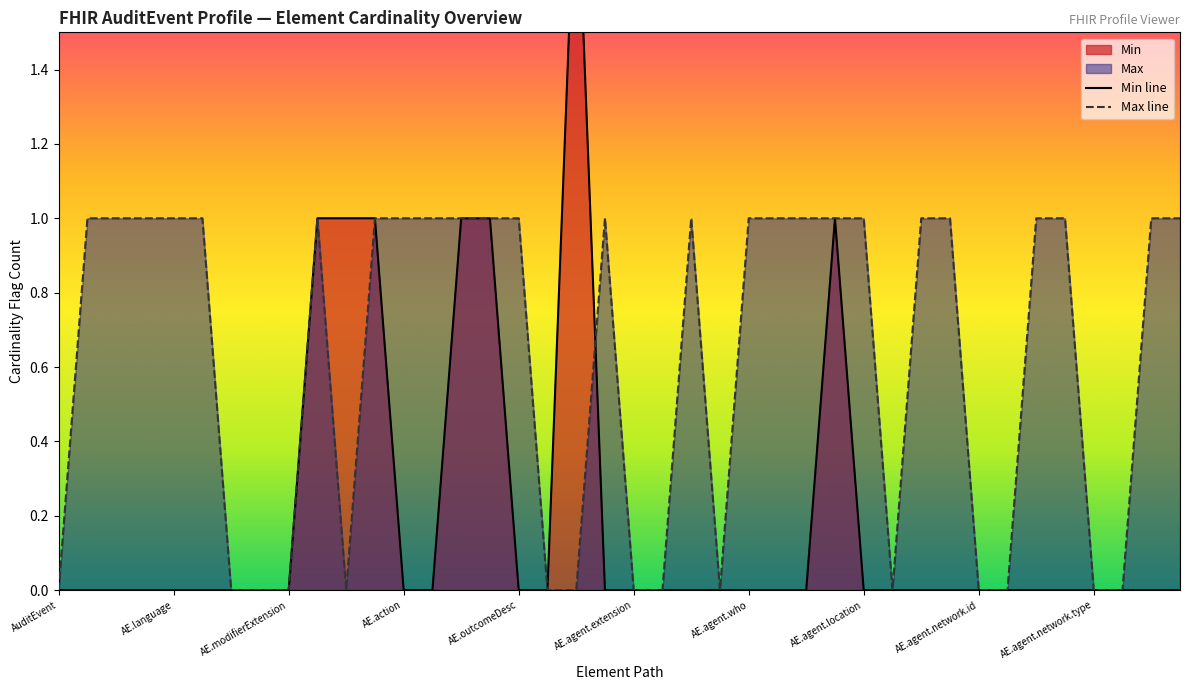

Is it true that Max line equals 1 at AE.modifierExtension?

False